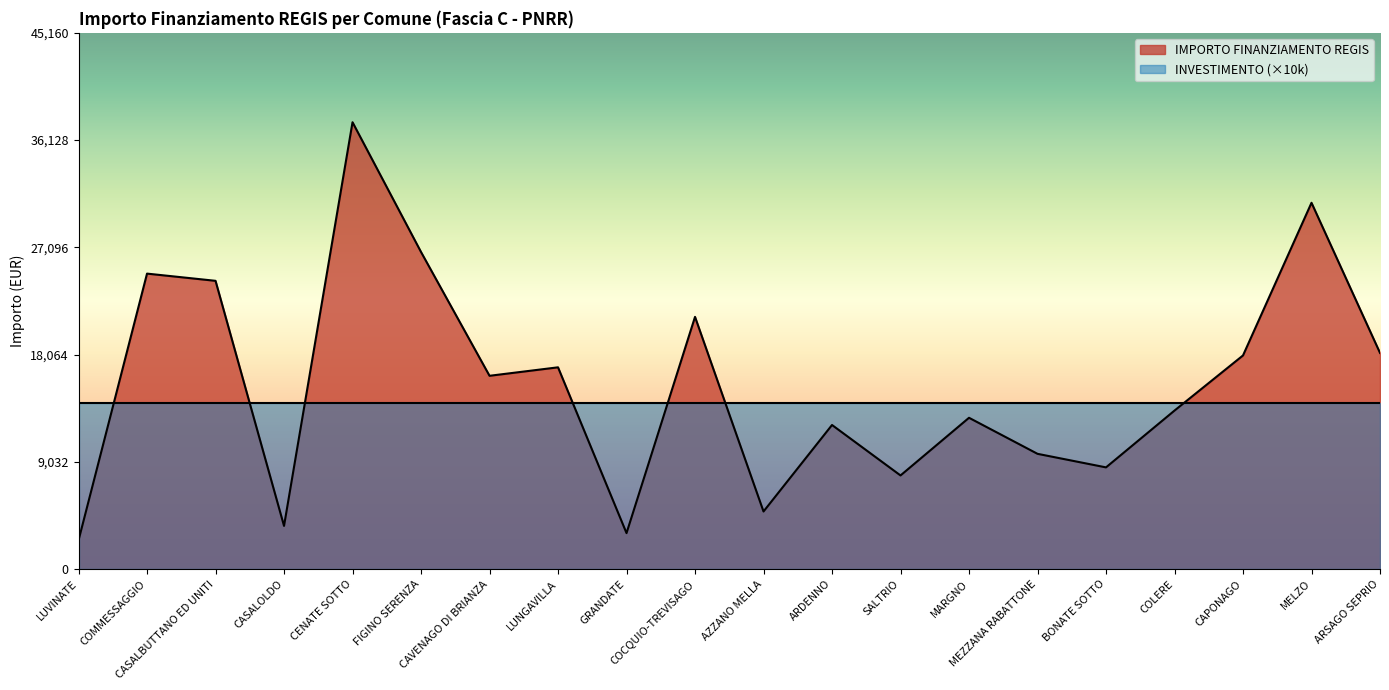

Reading left to right, what are all the values shown in this chart?

2428	24887	24280	3642	37634	26708	16283	16996	3035	21245	4856	12140	7891	12747	9712	8570	13354	17997	30852	18210